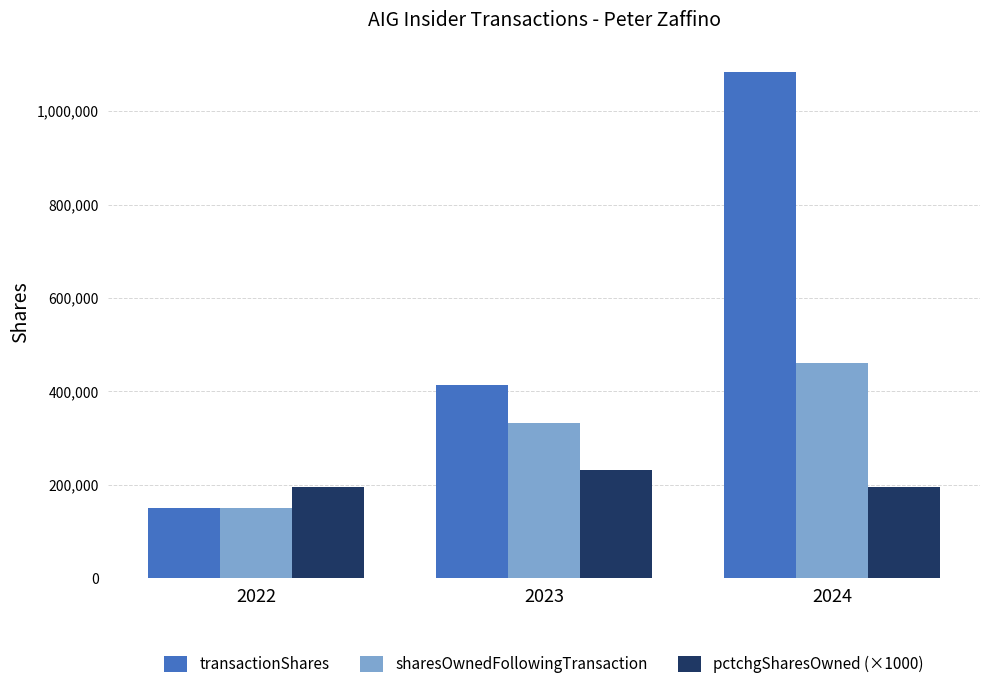

What is the approximate value of transactionShares at 2022?

149607